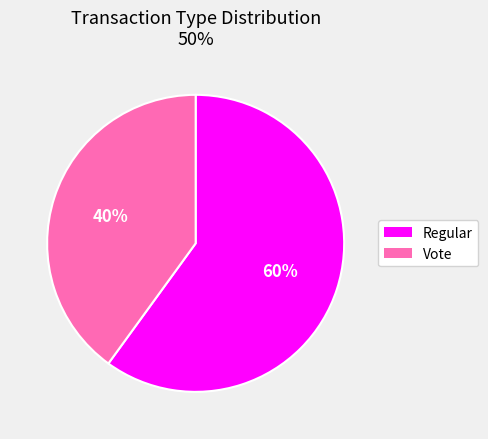

Which slice represents more than half of the pie?

Regular